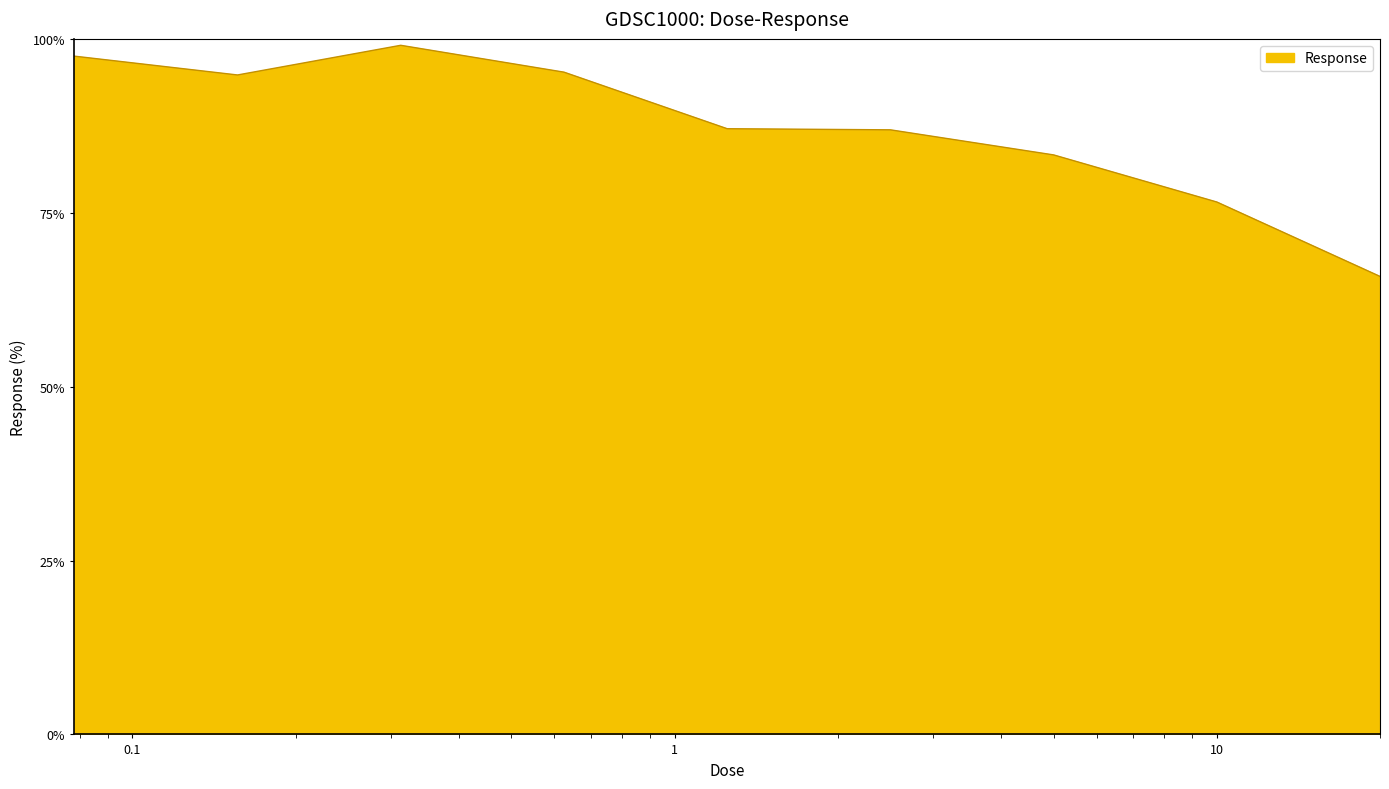

What is the difference between the maximum and minimum values?

33.2